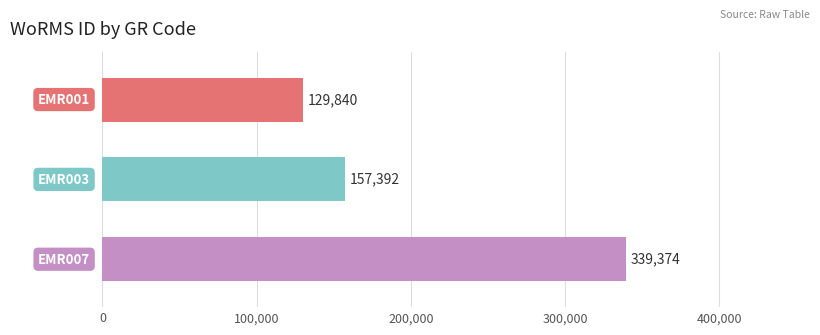

How many values are between 129840 and 339374?

3